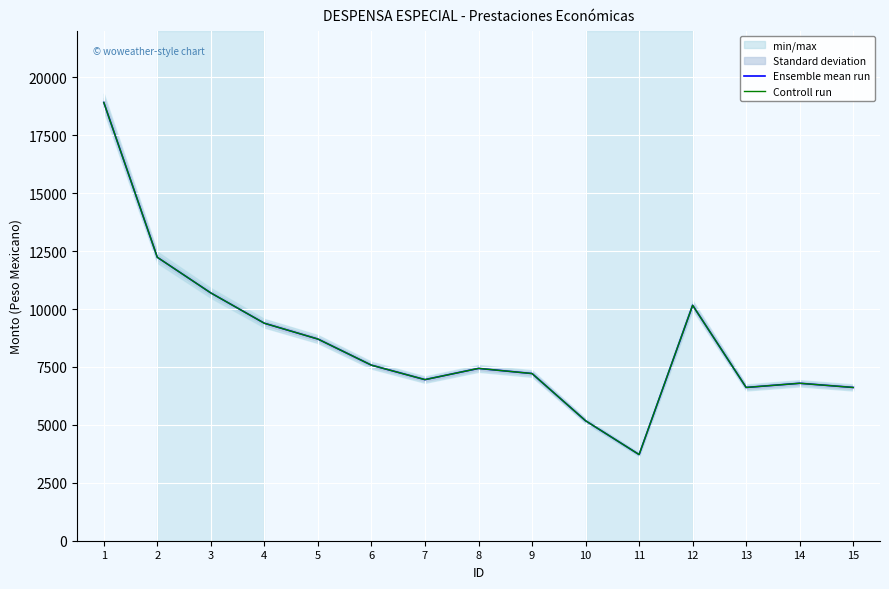

The value of Controll run at 3 is 10696. True or false?

True